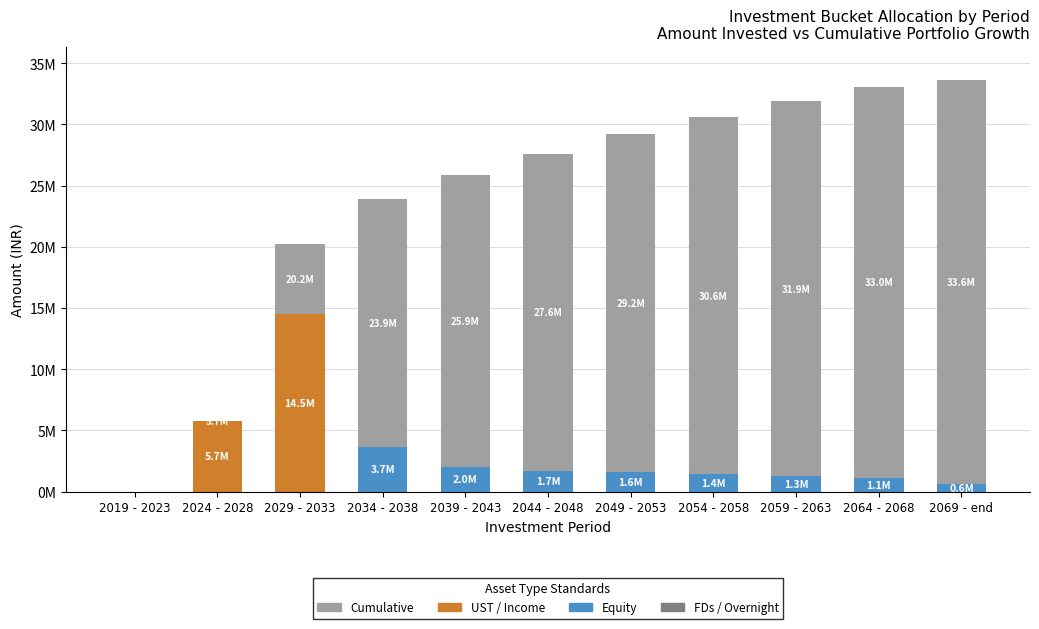

List the labels in order of value, largest first.

2069 - end, 2064 - 2068, 2059 - 2063, 2054 - 2058, 2049 - 2053, 2044 - 2048, 2039 - 2043, 2034 - 2038, 2029 - 2033, 2024 - 2028, 2019 - 2023